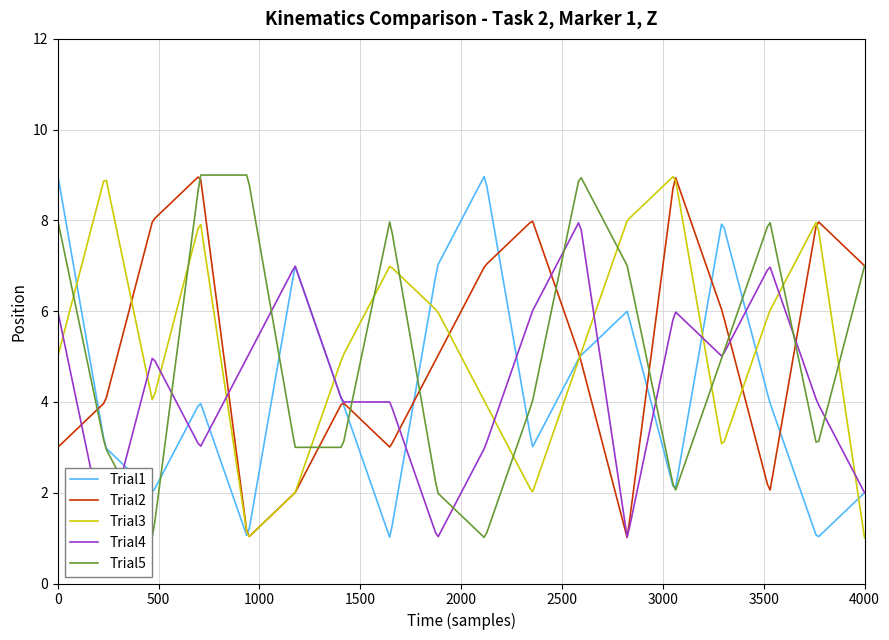

What is the greatest value displayed?

9.0